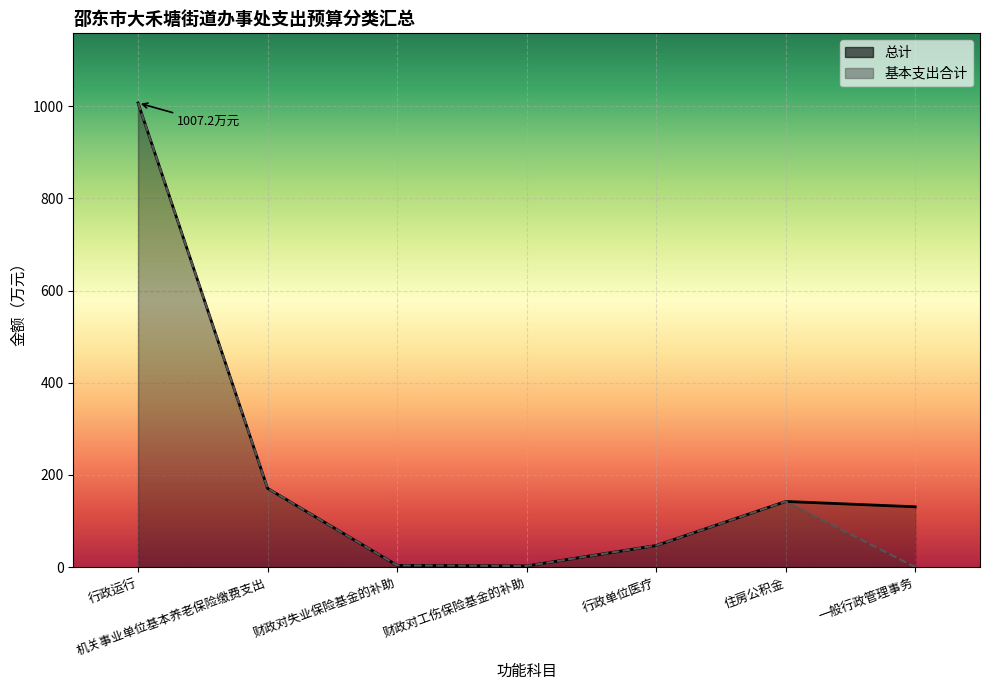

Rank the series by their maximum value, from highest to lowest.

总计, 基本支出合计